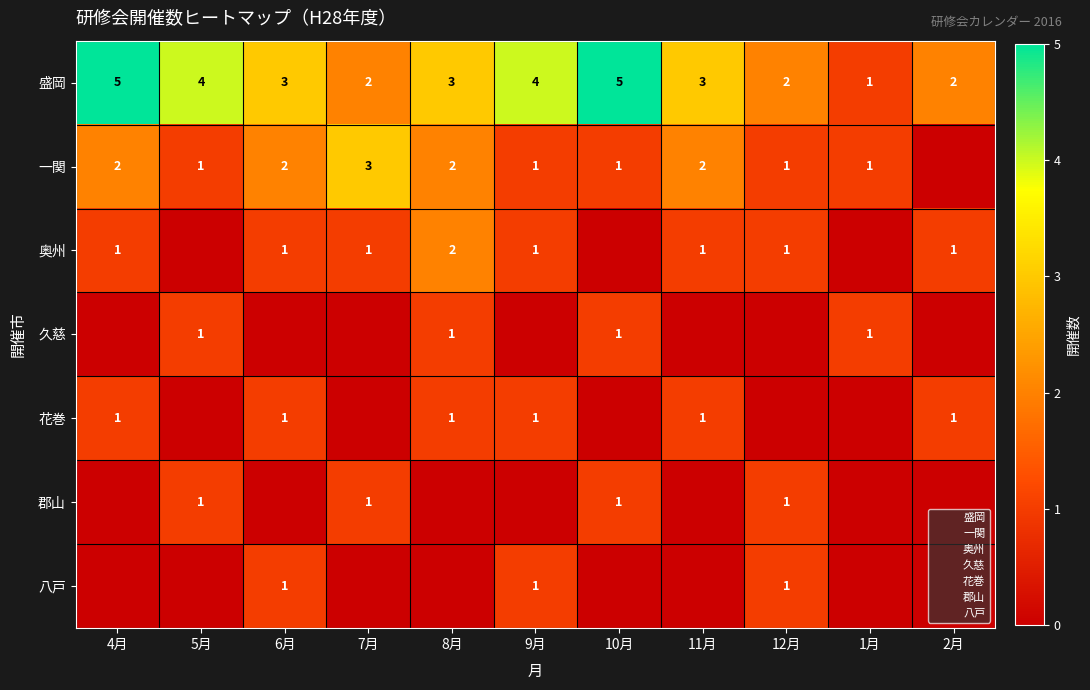

At which category is the sum across all series the highest?

4月